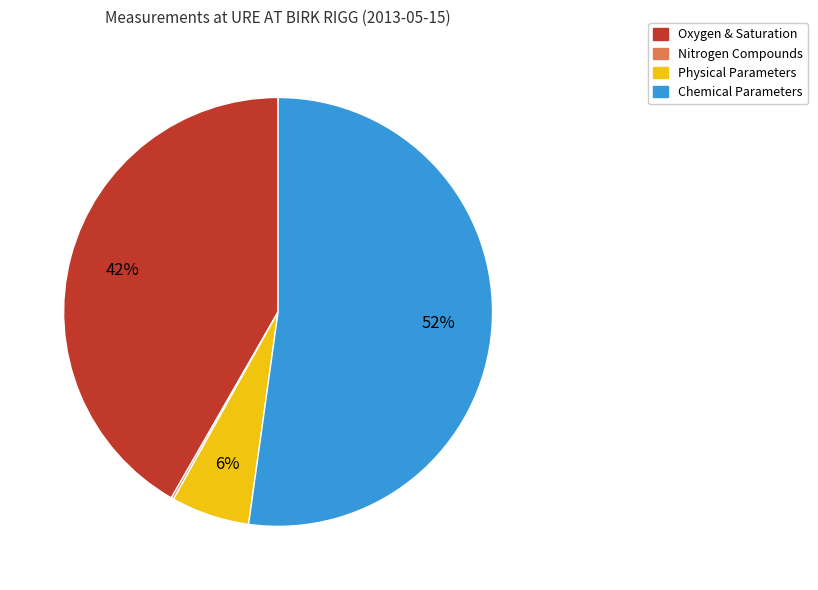

Is the sum of Physical Parameters and Chemical Parameters greater than half?

Yes